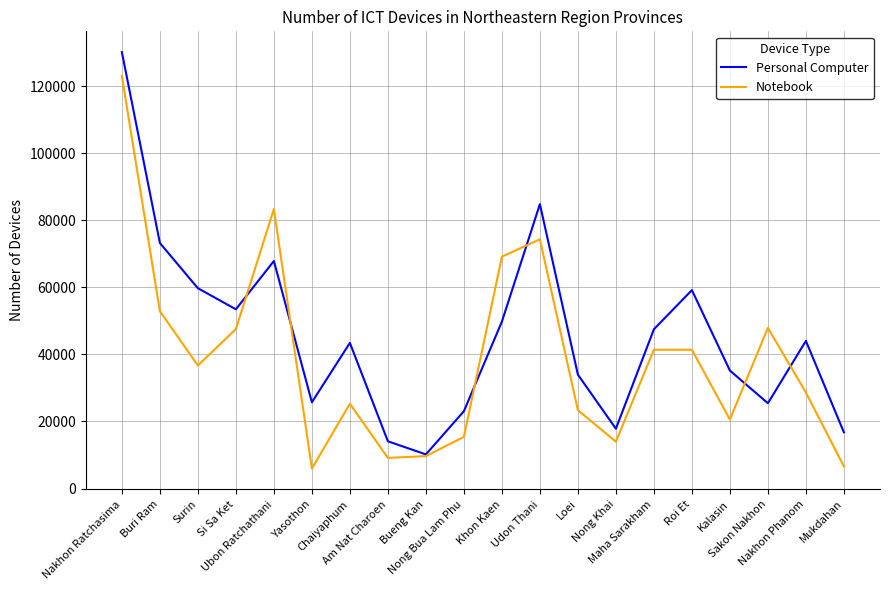

Rank the series by their average value, from highest to lowest.

Personal Computer, Notebook